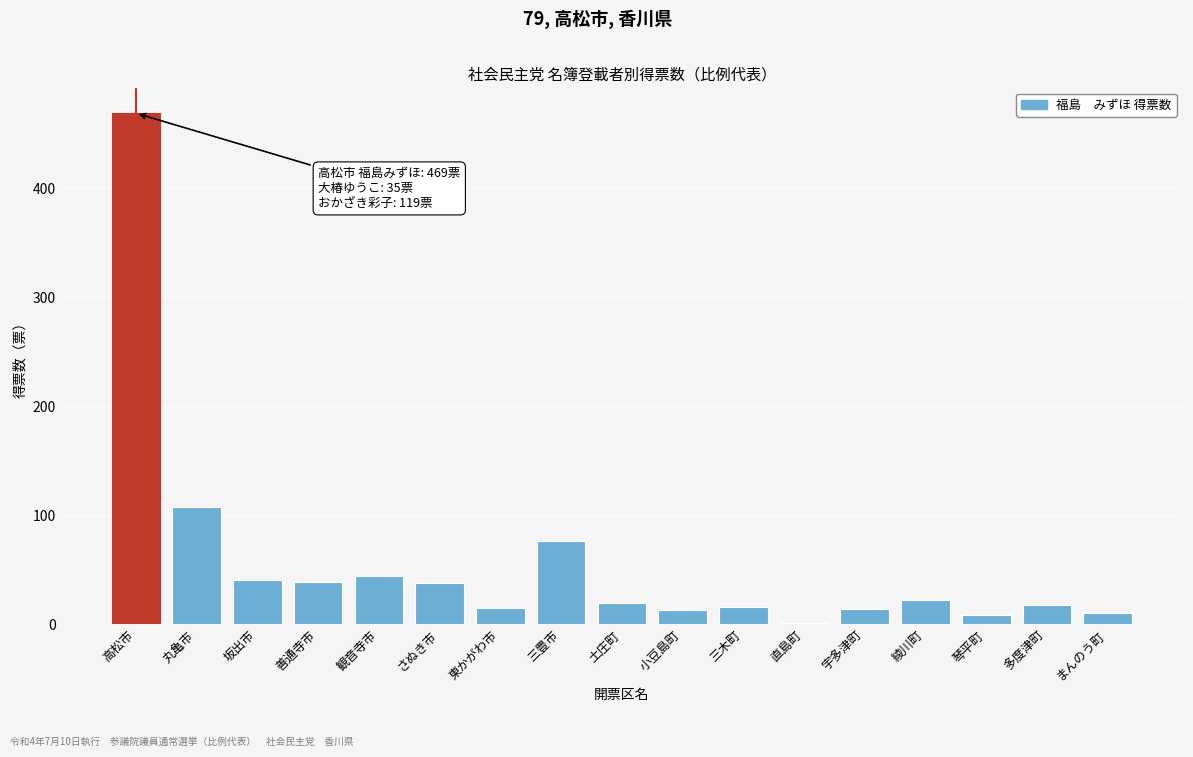

Where is the data nearest to the value 235?

丸亀市